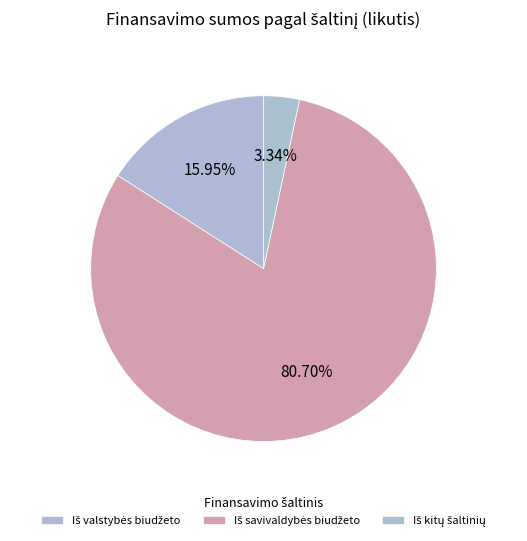

What percentage is the Iš kitų šaltinių slice, to the nearest percent?

3%